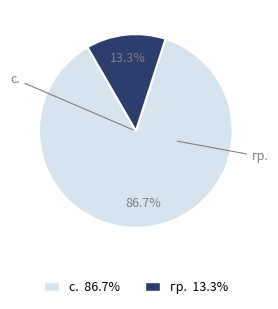

Does с. account for over 50% of the chart?

Yes